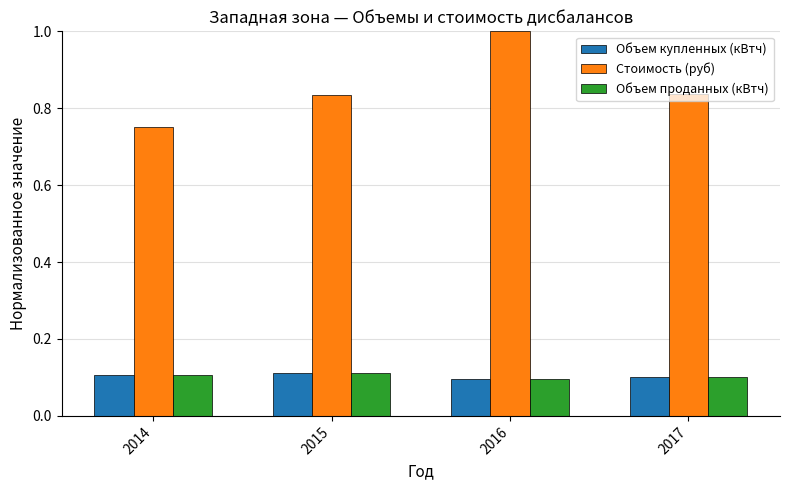

At how many categories does at least one series exceed 0?

4